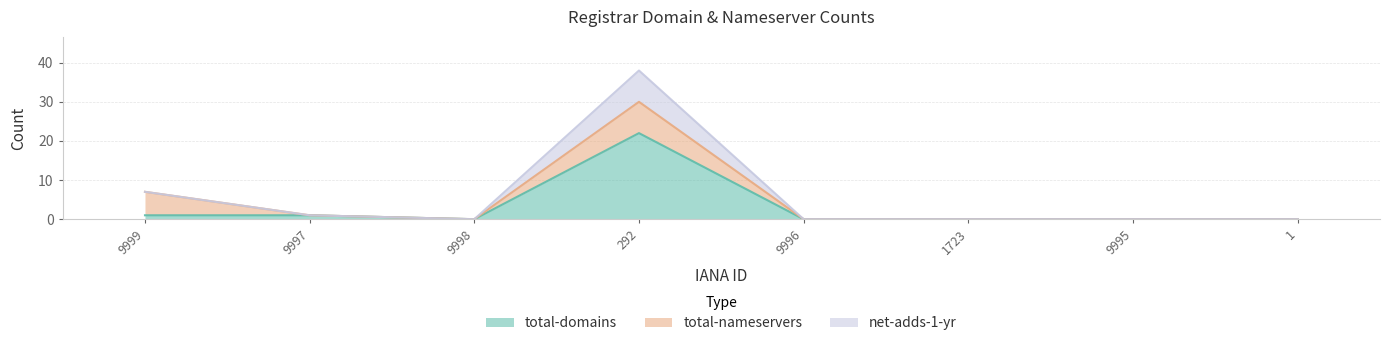

What are all the series names shown in the legend?

total-domains, total-nameservers, net-adds-1-yr